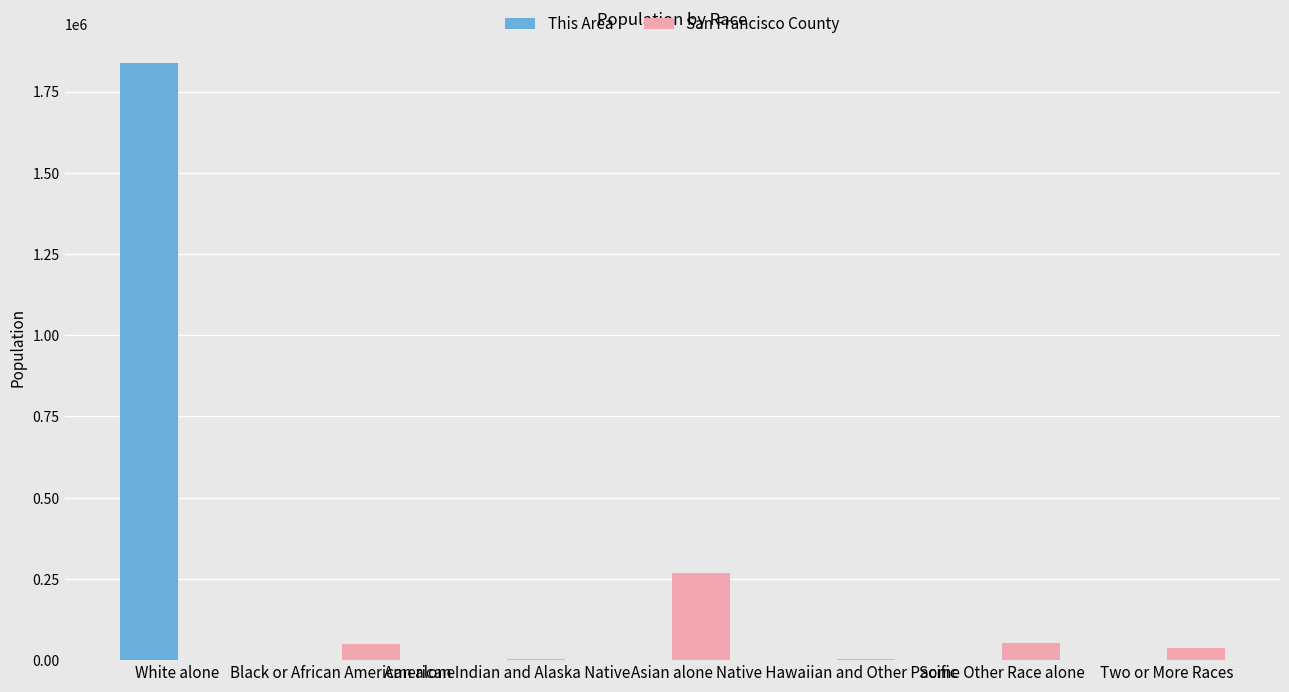

Which category has the highest value in the San Francisco County series?

Asian alone